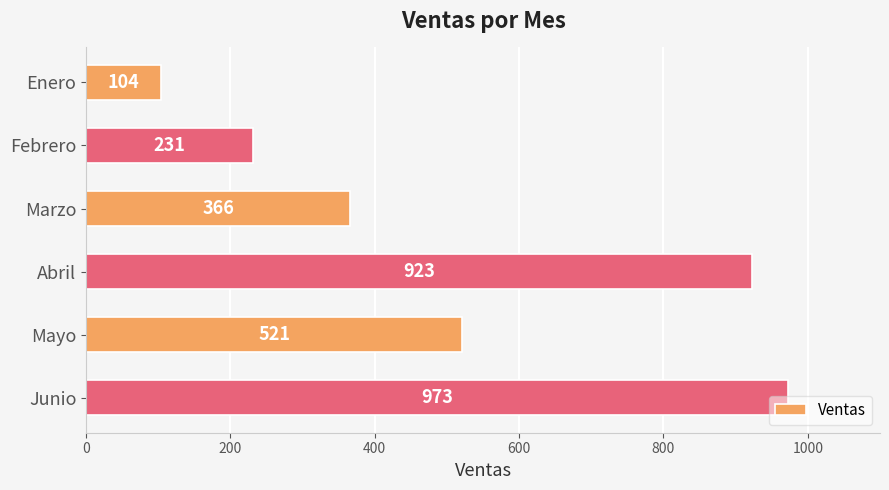

List the labels in order of value, smallest first.

Enero, Febrero, Marzo, Mayo, Abril, Junio